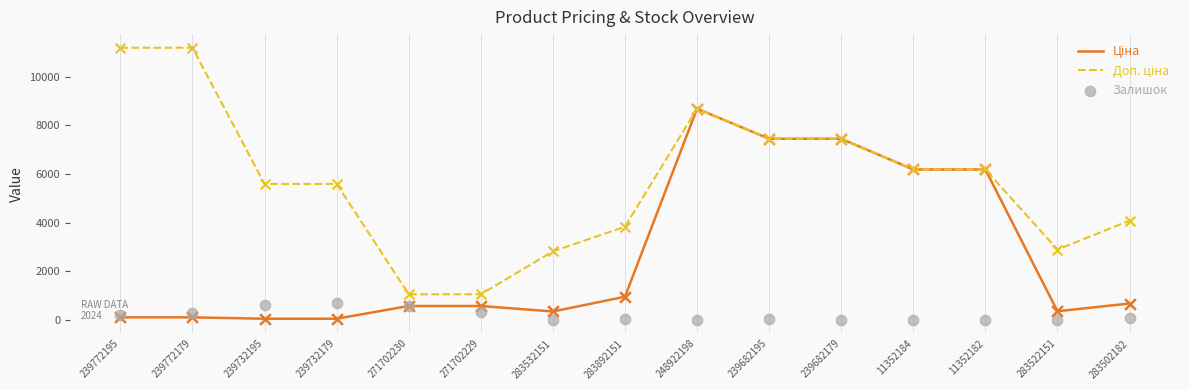

What are all the series names shown in the legend?

Ціна, Доп. ціна, Залишок